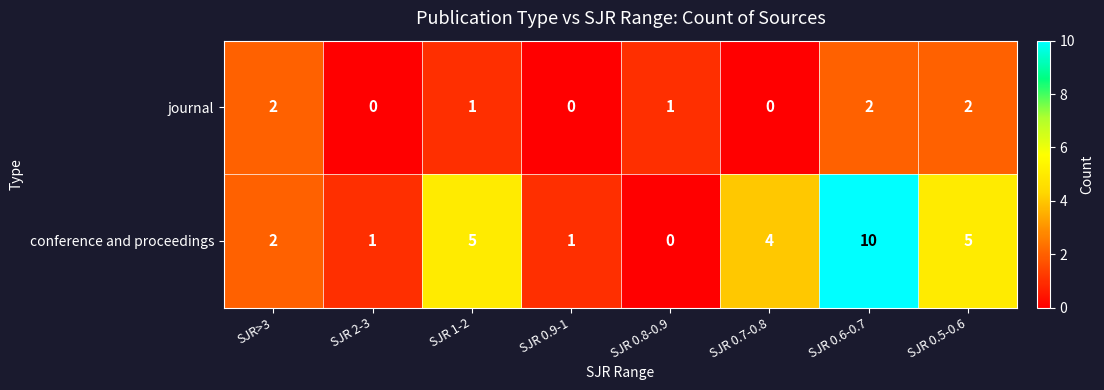

How many values in the conference and proceedings series are below 4?

4